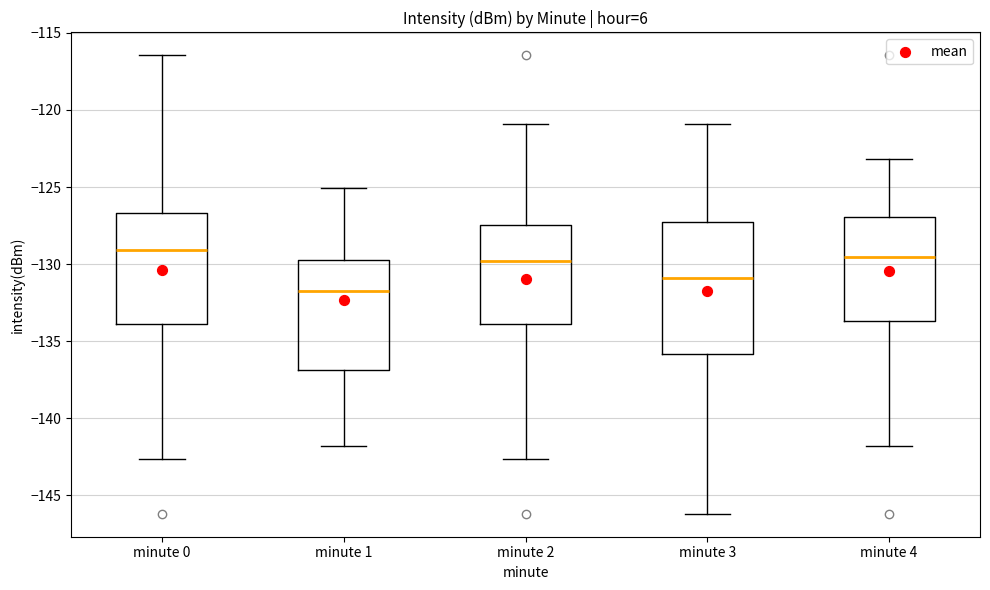

Where does the lower whisker of the box for minute 4 end on the y-axis? The values are not printed on the chart, so give them approximately, as read against the axis.

-142.0